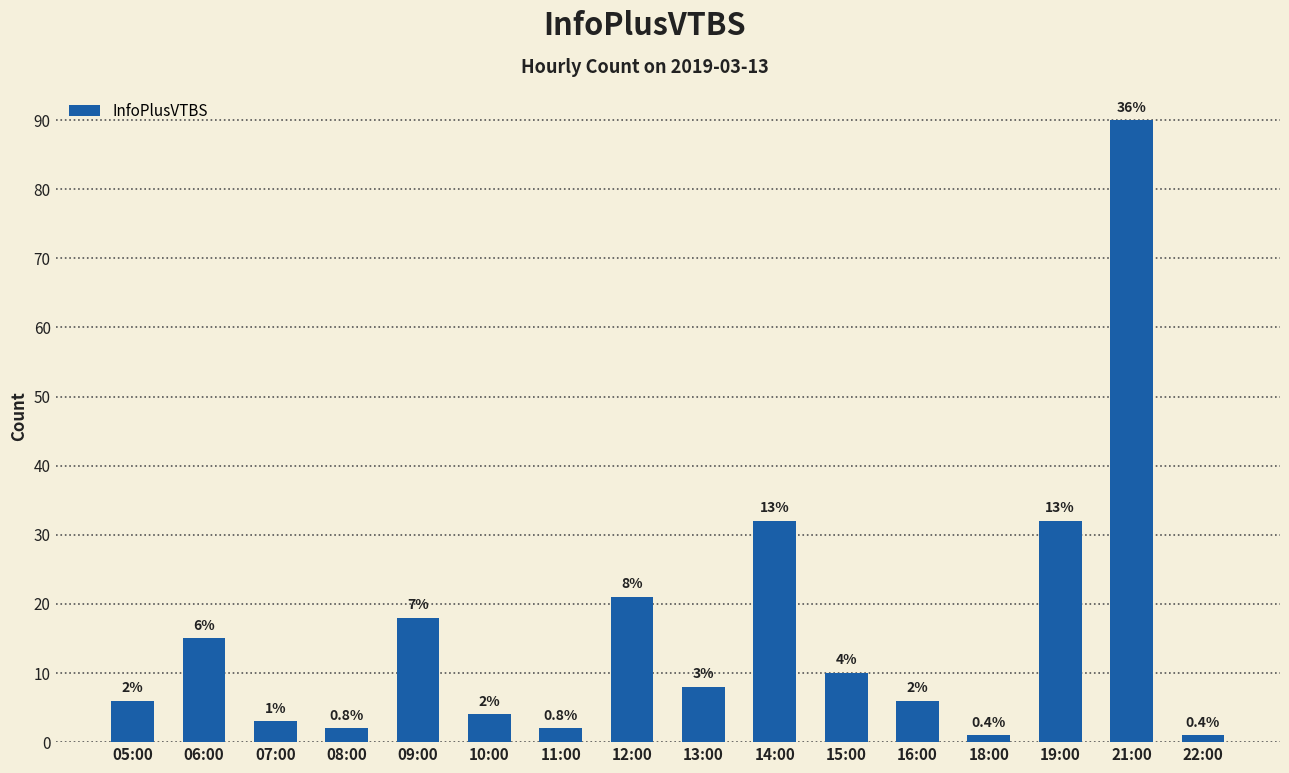

Where does the data first go above 8?

06:00